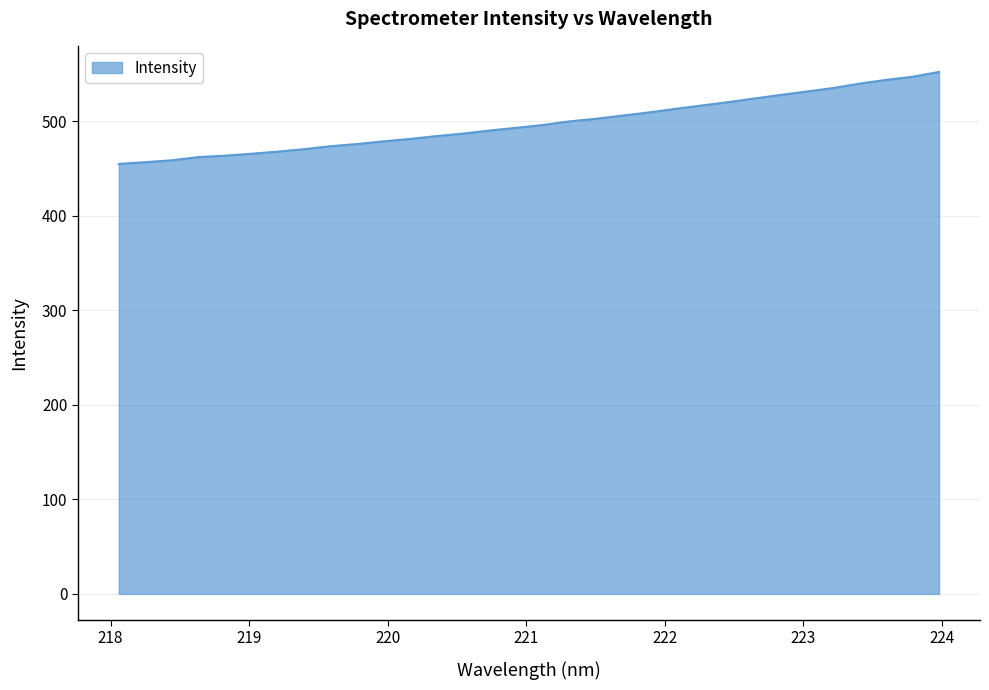

What is the maximum value shown in the chart?

551.9